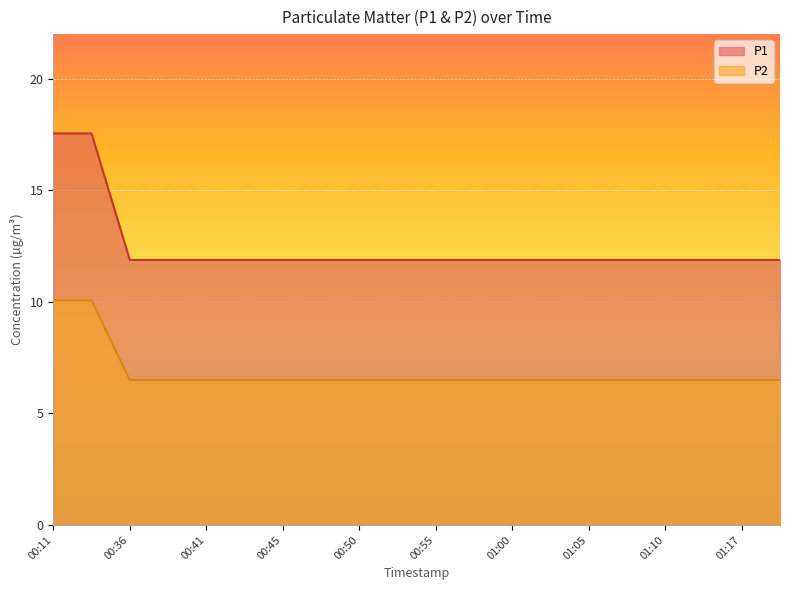

What is the highest value of the P2 series?

10.1